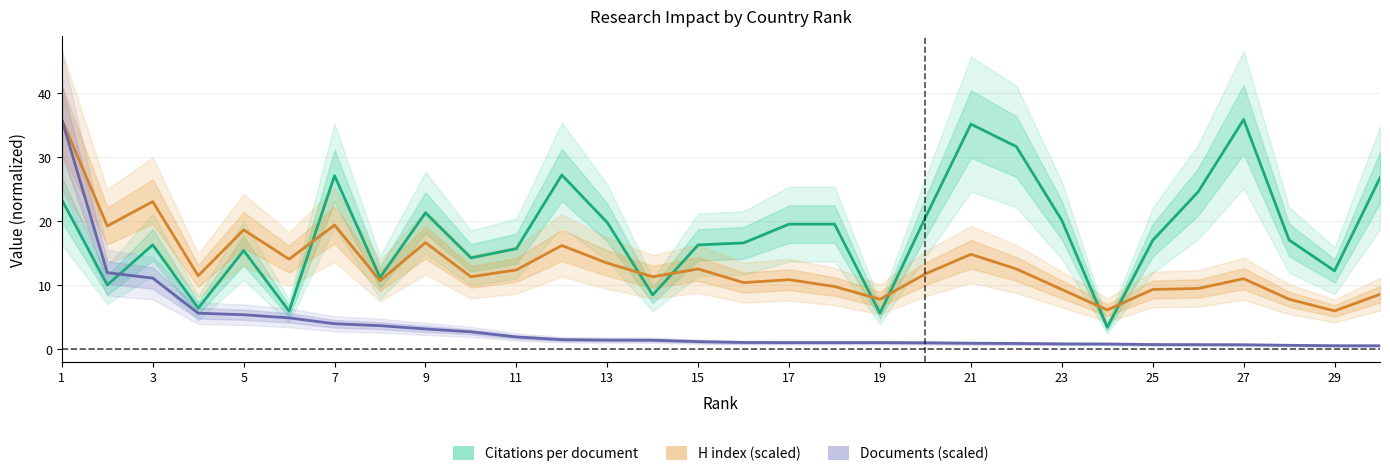

How many categories are shown in the chart?

30